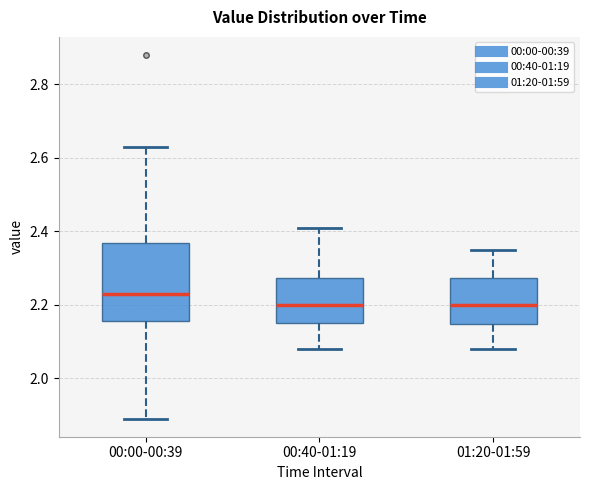

Which box's median line is the highest?

00:00-00:39